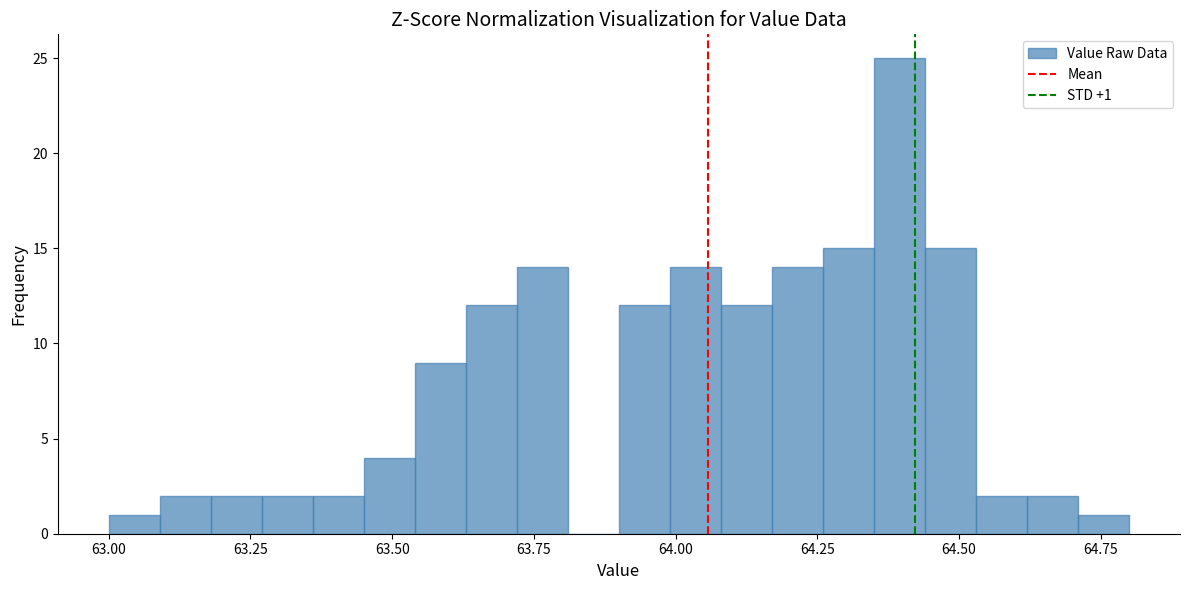

Around what value on the x-axis is the tallest bar? Give the approximate position of its centre, as read against the axis.

64.40